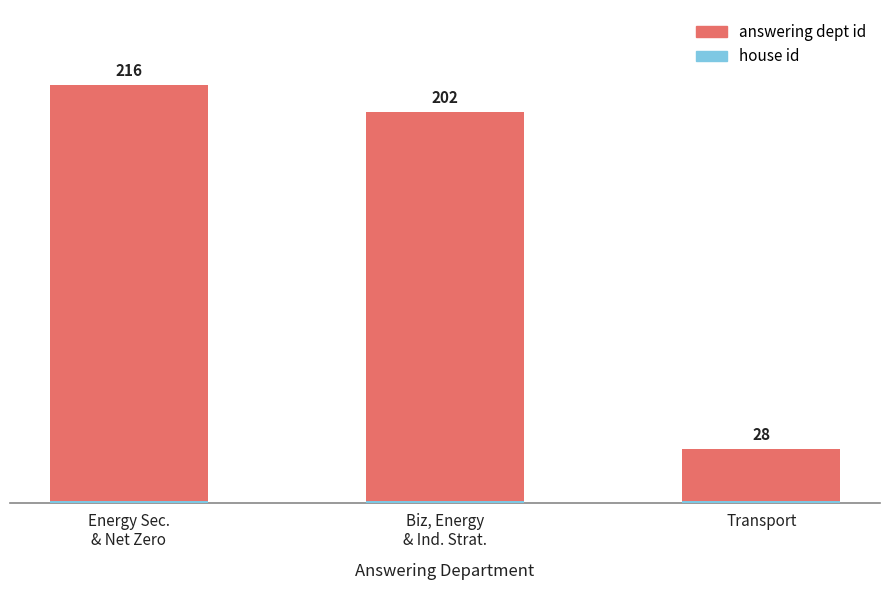

Does the chart contain stacked bars?

Yes